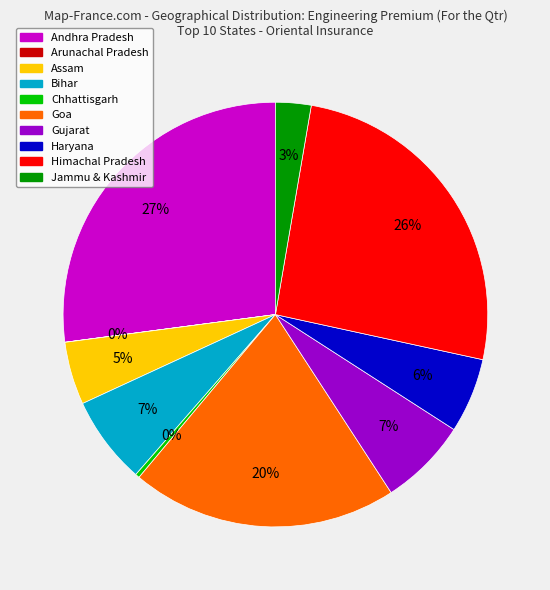

Does Gujarat represent more than half of the total?

No